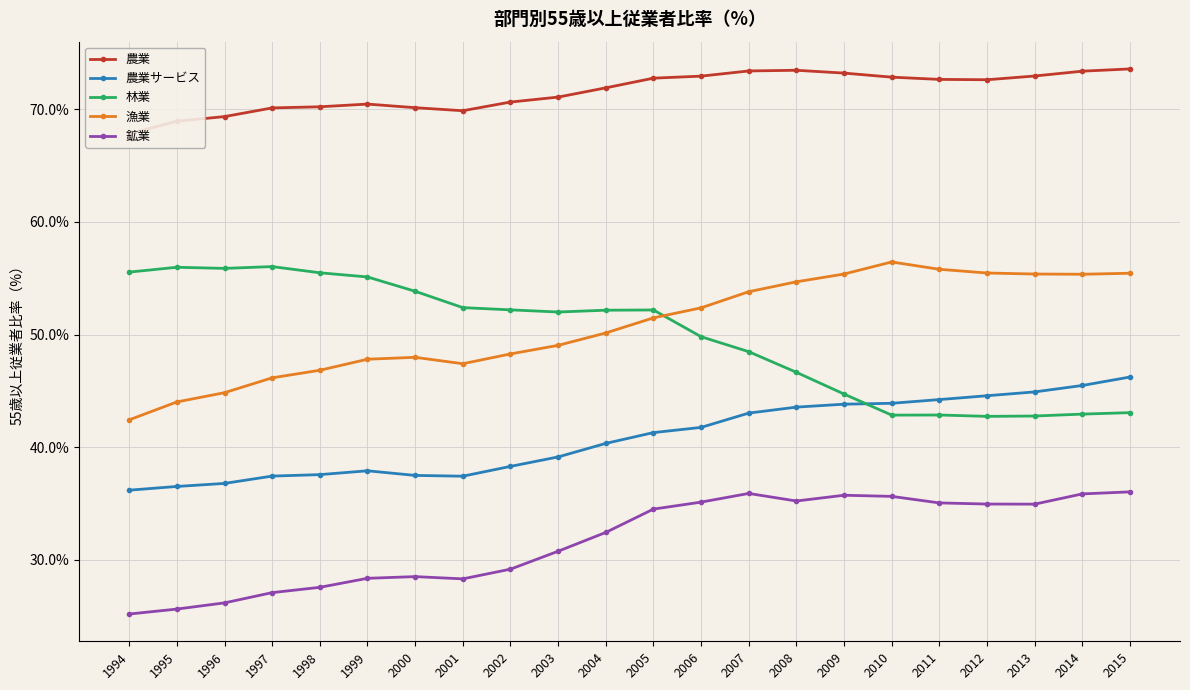

Which series has the widest spread of values?

漁業